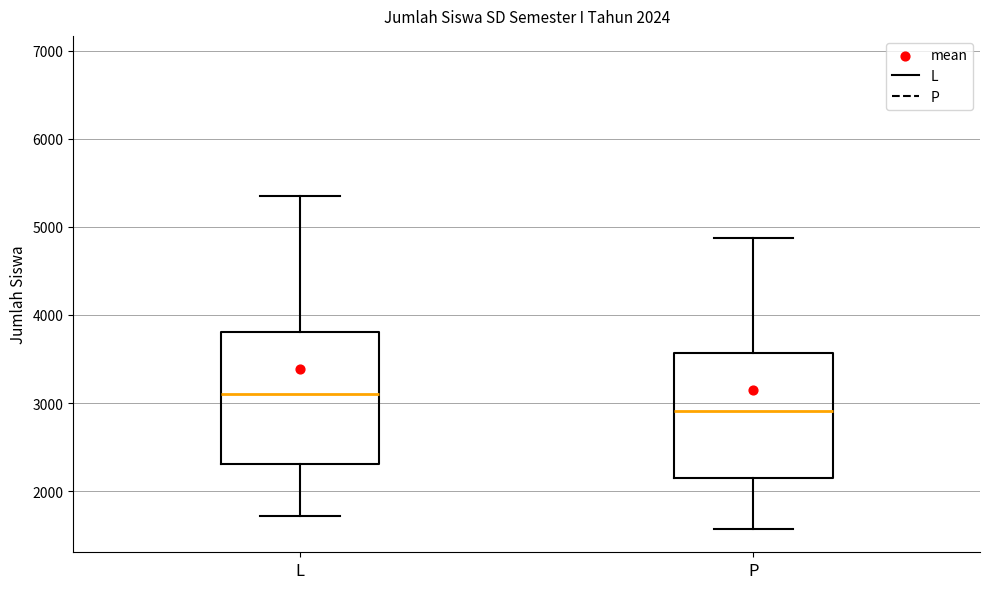

Which box has the lowest median line?

P